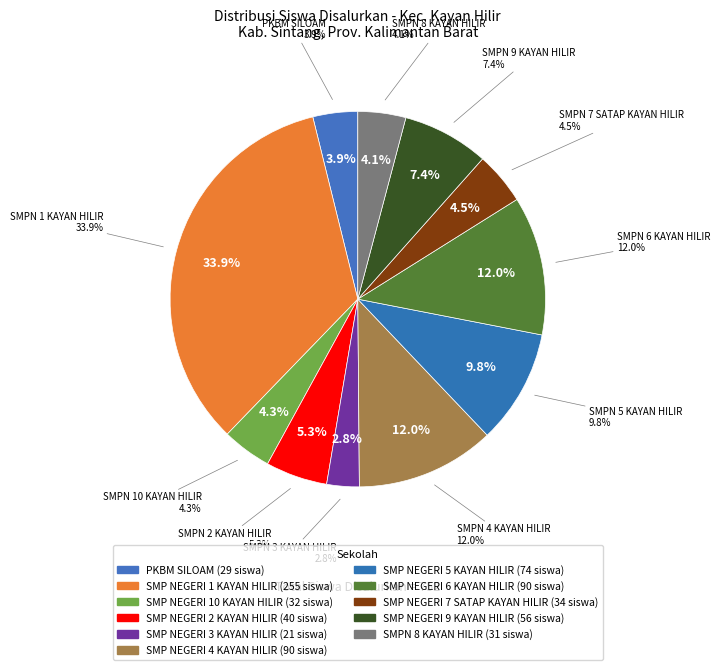

What is the smallest slice in the pie chart?

SMP NEGERI 3 KAYAN HILIR